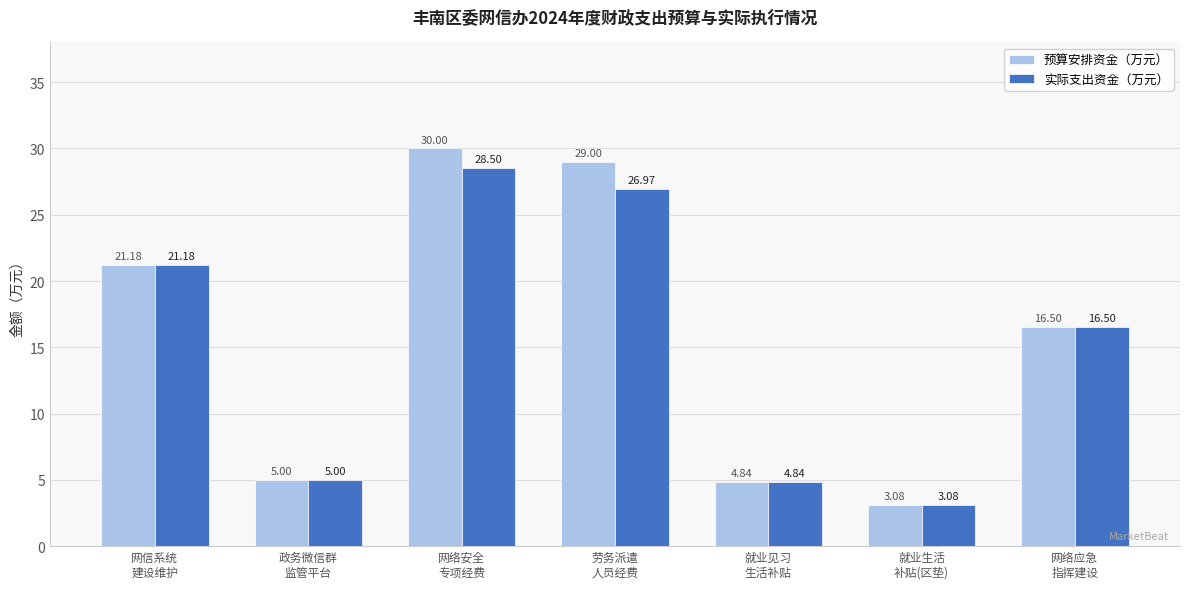

The value of 实际支出资金（万元） at 网络安全
专项经费 is 28.5. True or false?

True